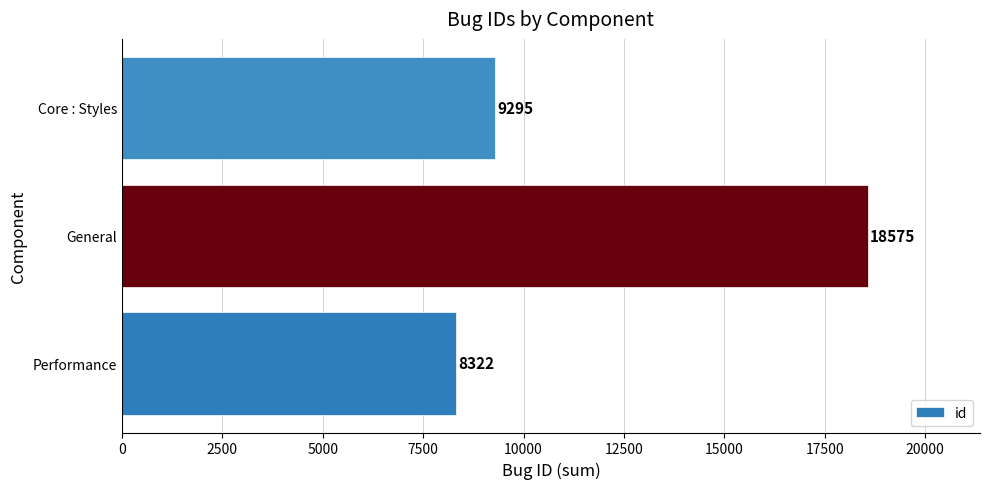

Rank the categories by value from highest to lowest.

General, Core : Styles, Performance